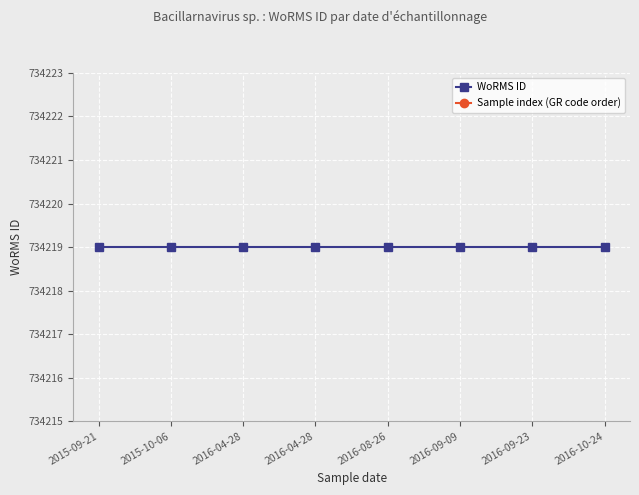

Rank the series by their maximum value, from highest to lowest.

WoRMS ID, Sample index (GR code order)